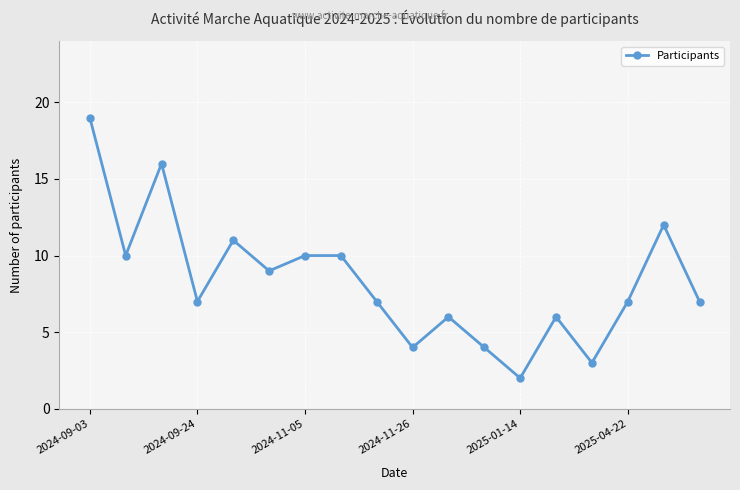

Count the number of data series in this chart.

1